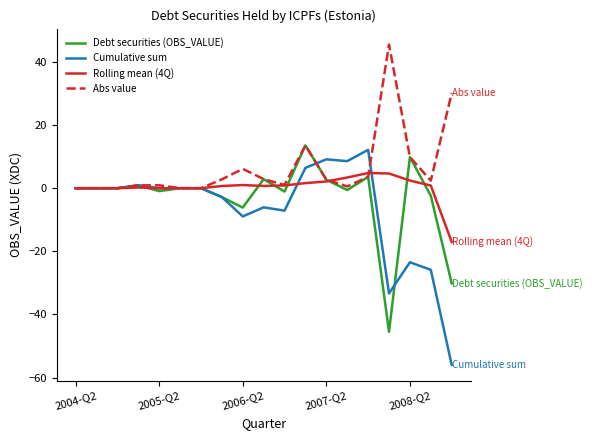

What is the greatest value displayed?

45.5